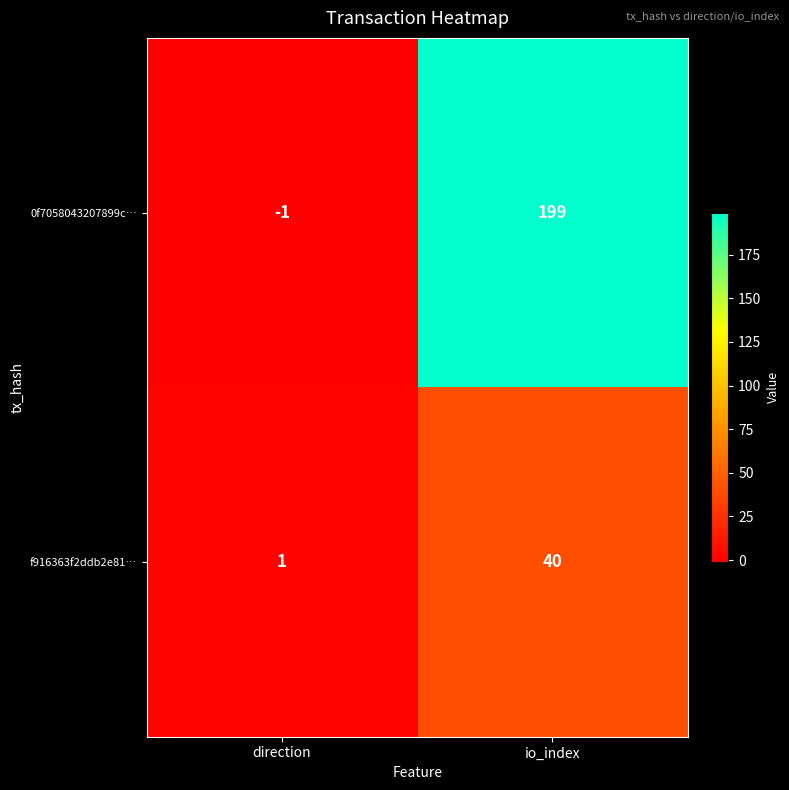

What is the sum of all 0f7058043207899c… values?

198